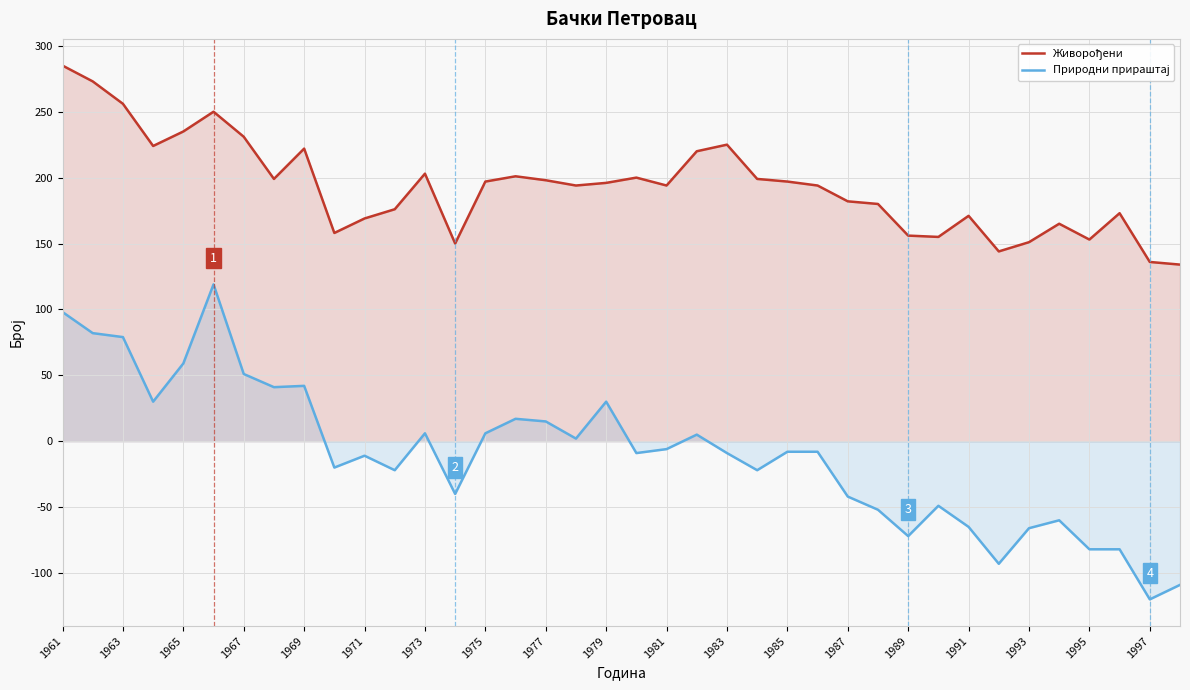

Reading left to right, list all the values displayed in this chart.

Живорођени: 285	273	256	224	235	250	231	199	222	158	169	176	203	150	197	201	198	194	196	200	194	220	225	199	197	194	182	180	156	155	171	144	151	165	153	173	136	134
Природни прираштај: 98	82	79	30	59	119	51	41	42	-20	-11	-22	6	-40	6	17	15	2	30	-9	-6	5	-9	-22	-8	-8	-42	-52	-72	-49	-65	-93	-66	-60	-82	-82	-120	-109